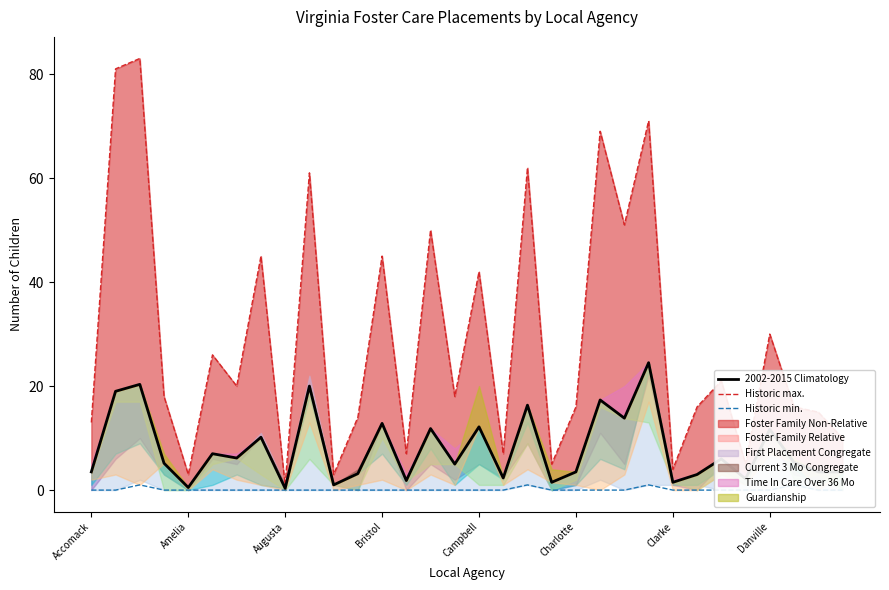

In Historic min., how many points are higher than both neighbors (excluding endpoints)?

4